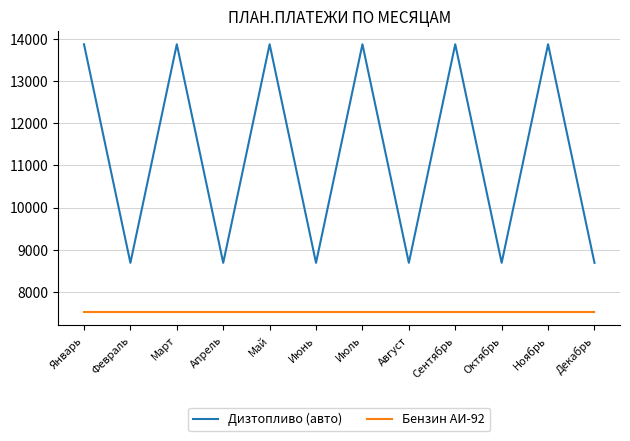

What is the minimum value shown in the chart?

7515